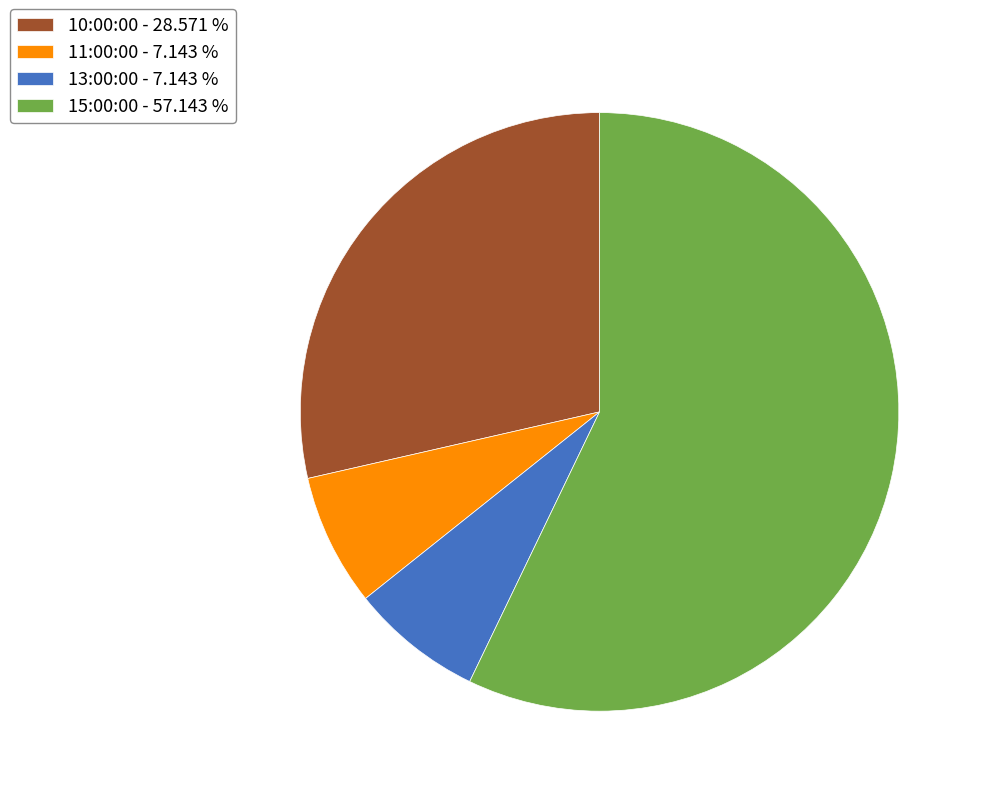

Combined, do 15:00:00 - 57.143 % and 13:00:00 - 7.143 % account for over 50%?

Yes